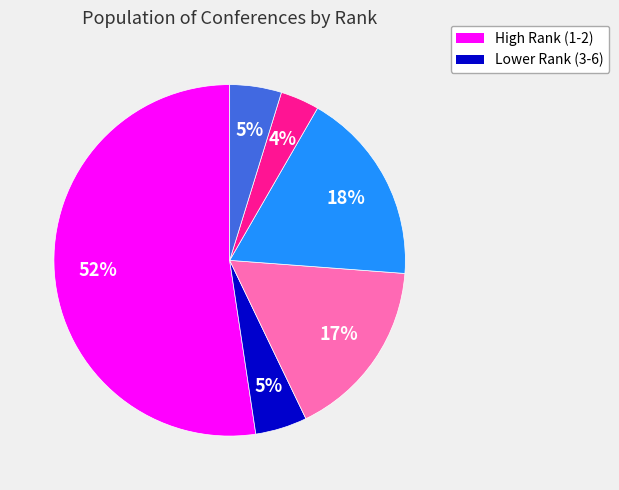

To the nearest percent, what is the average slice percentage?

17%